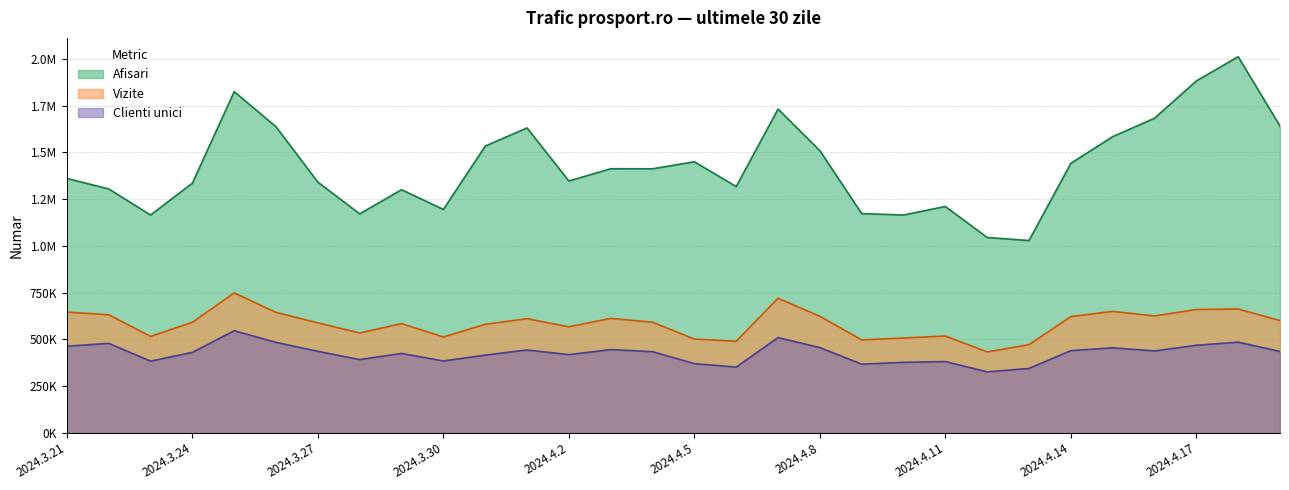

Rank the series by their average value, from highest to lowest.

Afisari, Vizite, Clienti unici